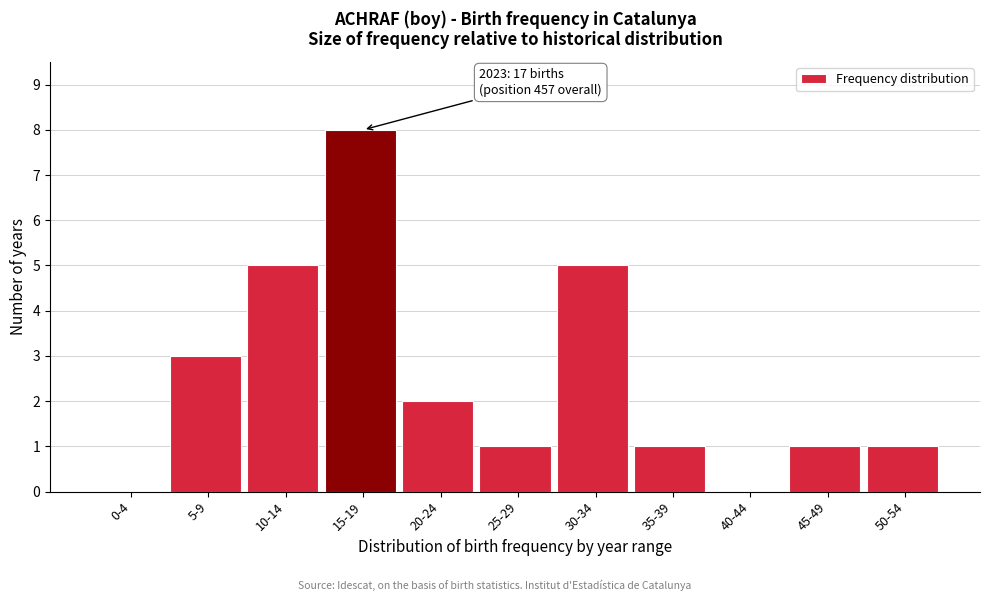

Reading left to right, transcribe all the data shown in this chart.

0-4=0	5-9=3	10-14=5	15-19=8	20-24=2	25-29=1	30-34=5	35-39=1	40-44=0	45-49=1	50-54=1